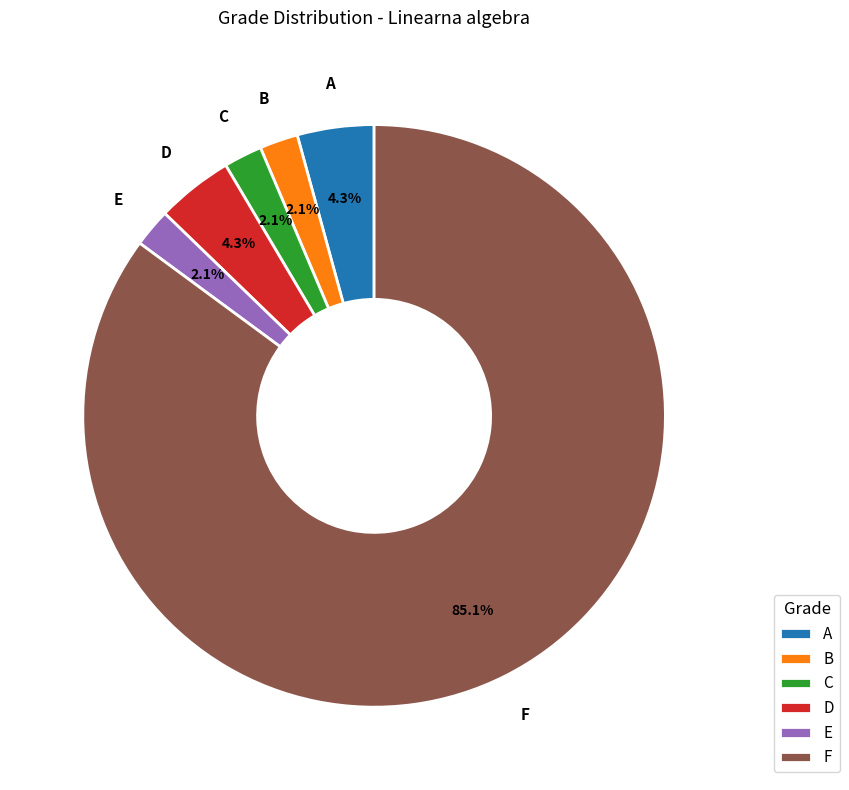

Do F and A together represent more than half of the pie?

Yes